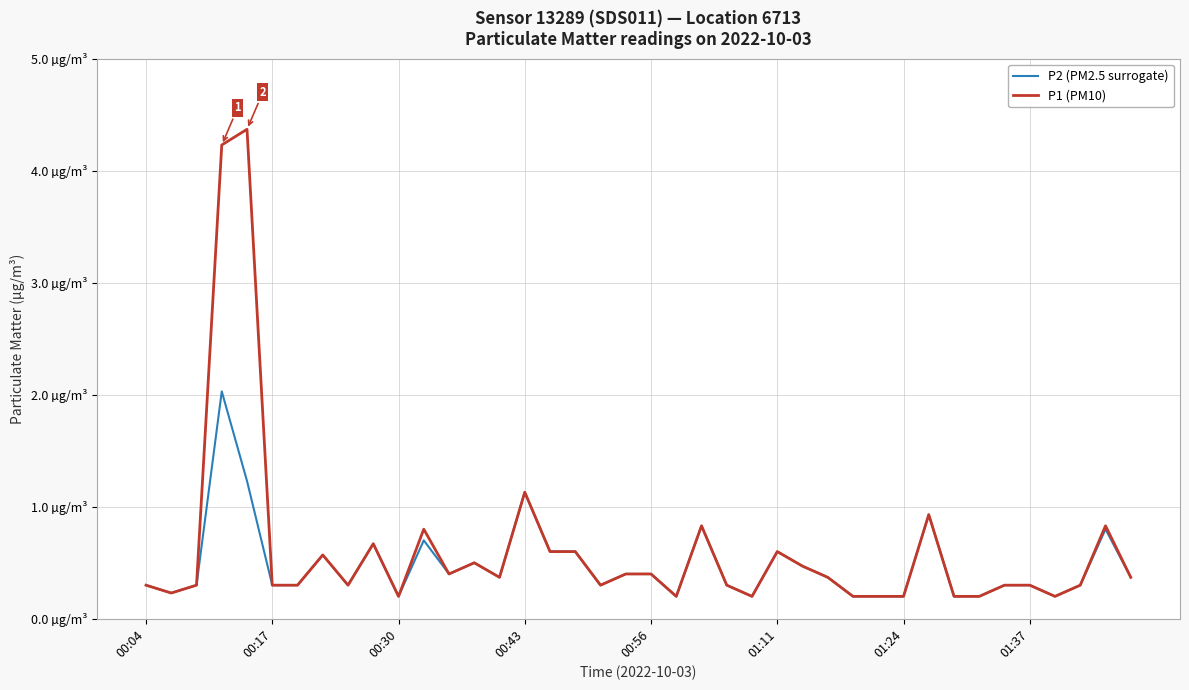

What is the difference between the maximum and minimum values in the P1 (PM10) series?

4.2